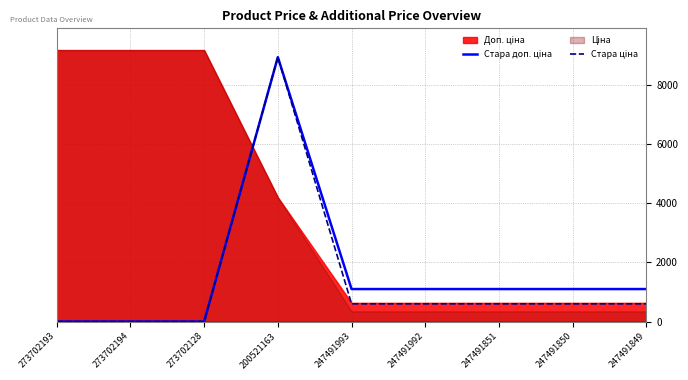

Reading right to left, extract all data points from this chart.

Стара доп. ціна: 1100.0	1100.0	1100.0	1100.0	1100.0	8946.3	0.0	0.0	0.0
Стара ціна: 599.9	599.9	599.9	599.9	599.9	8946.3	0.0	0.0	0.0